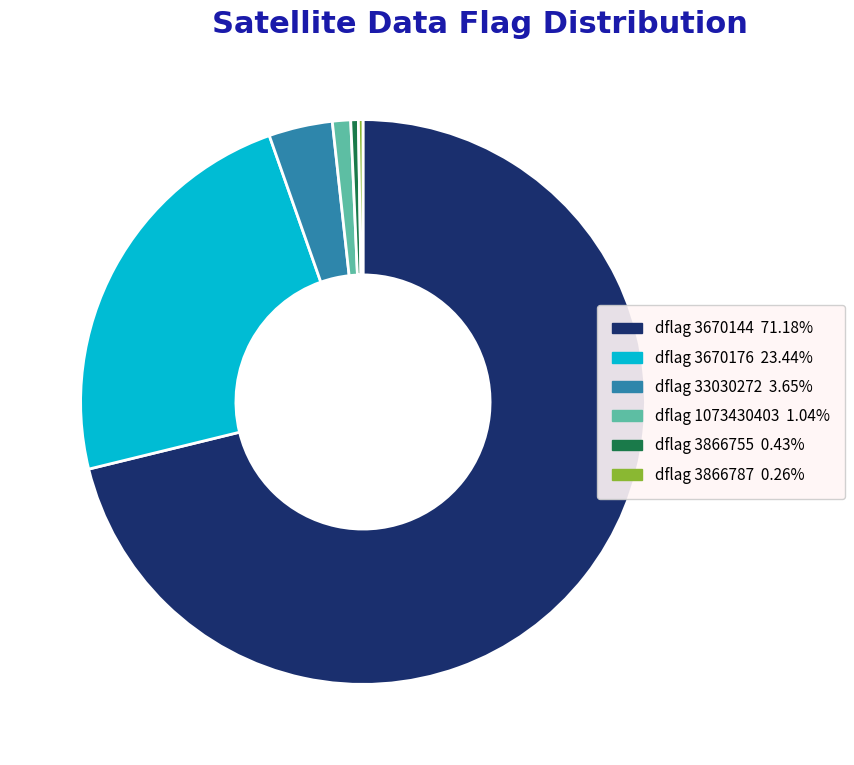

Is there any slice that represents more than half of the pie?

Yes